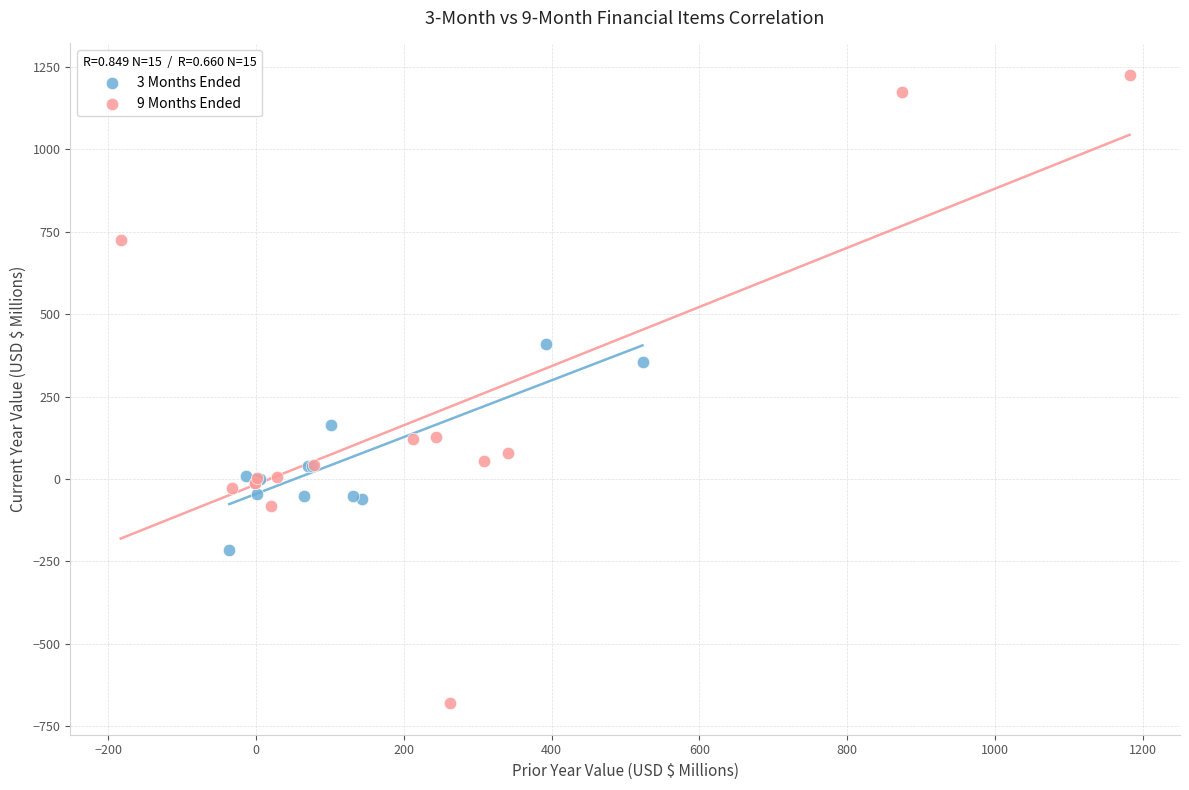

Which series contains the lowest Y value?

9 Months Ended